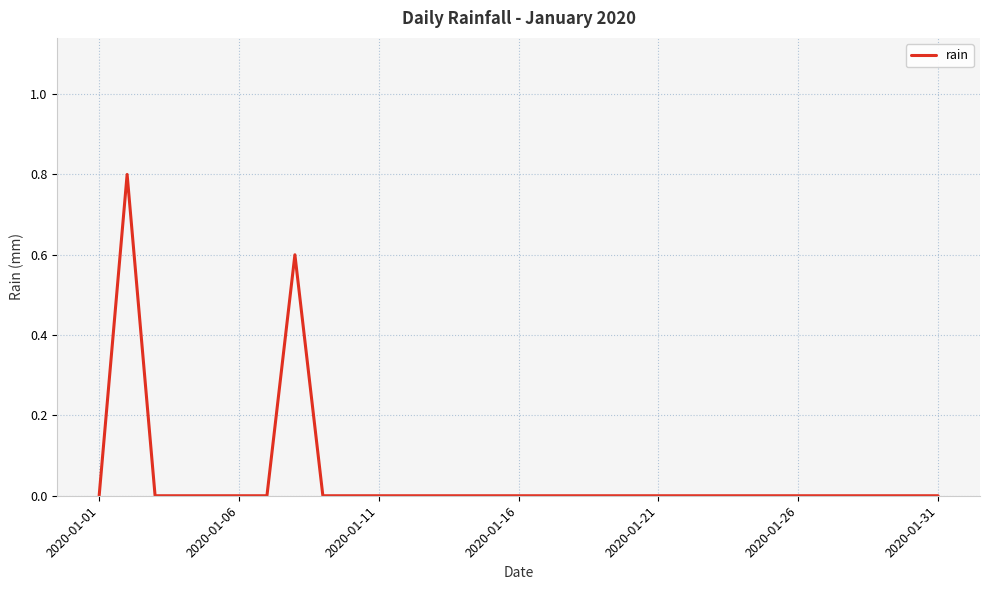

What is the maximum value shown in the chart?

0.8